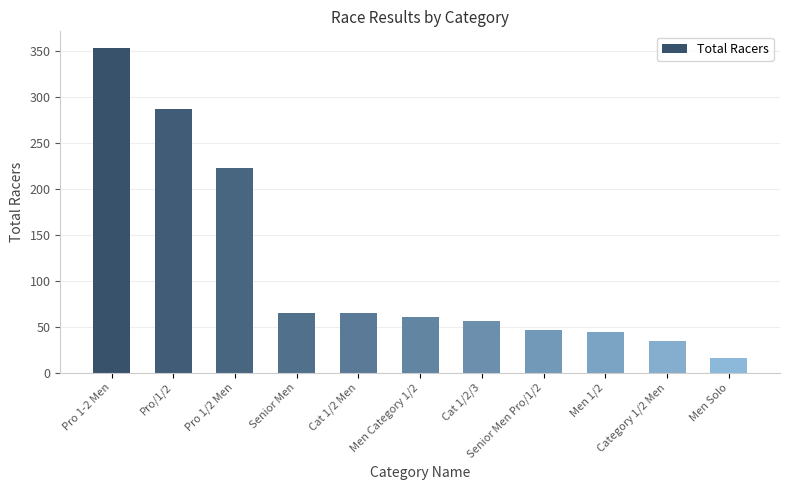

Where is the data nearest to the value 185?

Pro 1/2 Men